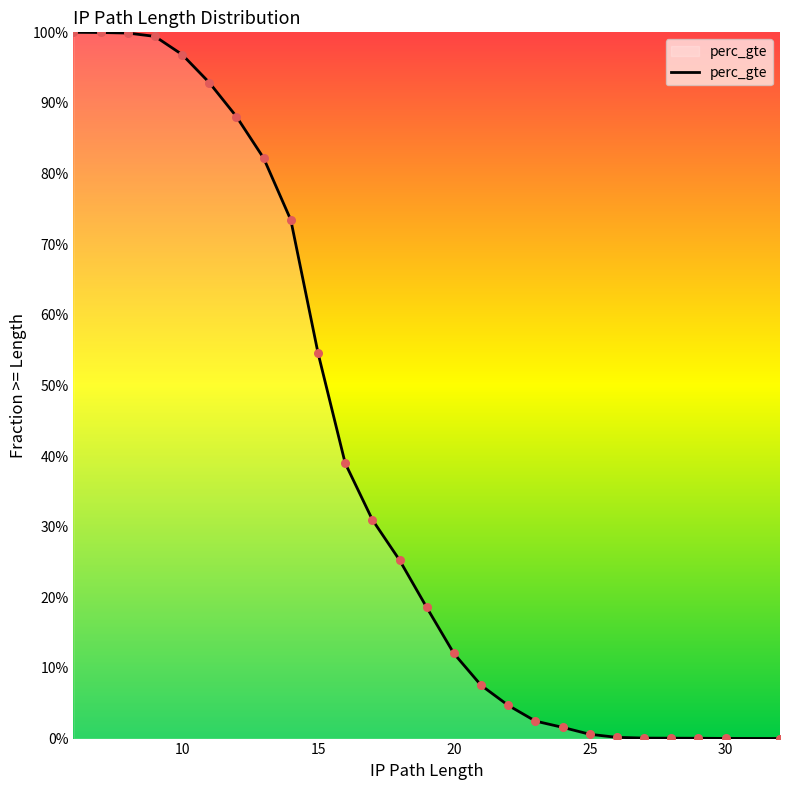

Between 32 and 22, which is larger?

22